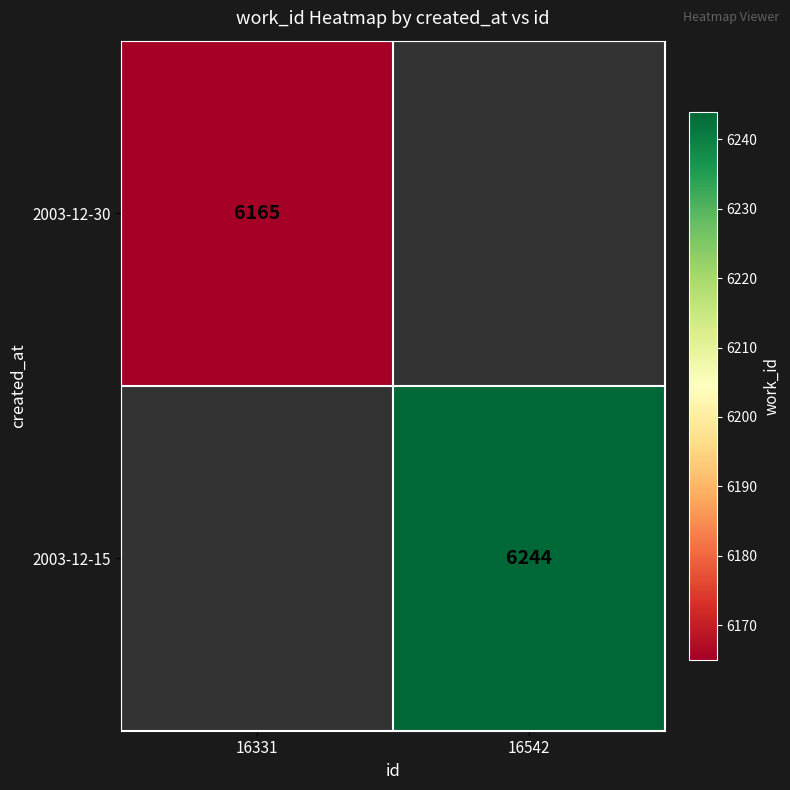

Is the value of 2003-12-15 at 16542 greater than the value of 2003-12-30 at 16331?

Yes